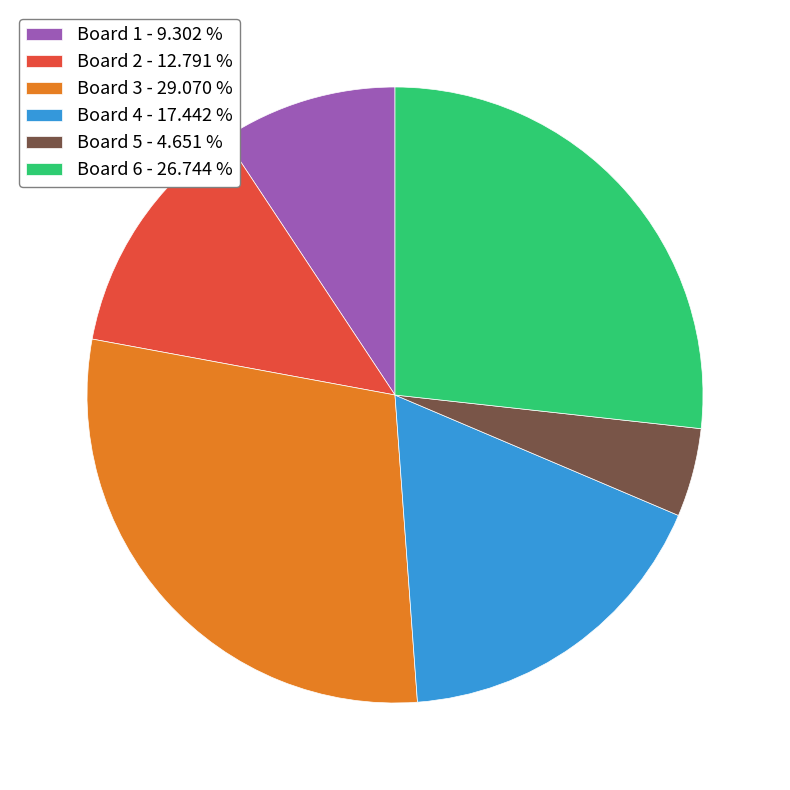

Between Board 1 - 9.302 % and Board 6 - 26.744 %, which is larger?

Board 6 - 26.744 %